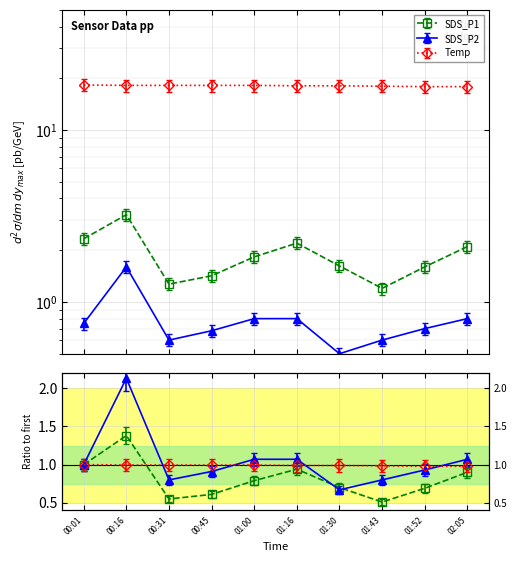

Which series has the largest range (max minus min)?

SDS_P1